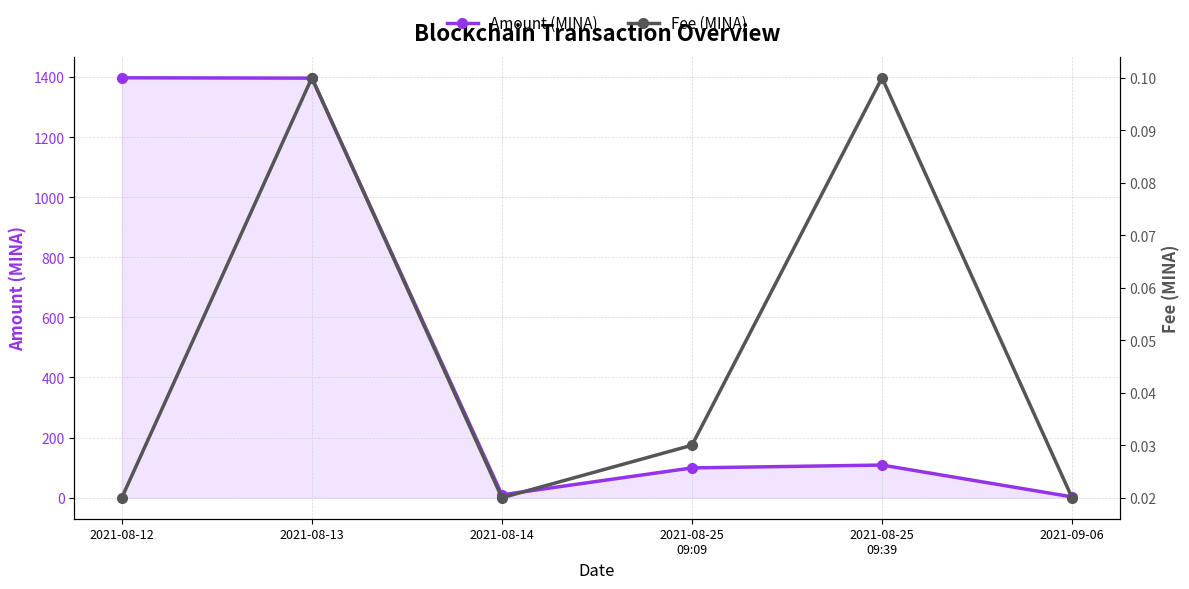

At which category is the sum across all series the highest?

2021-08-12